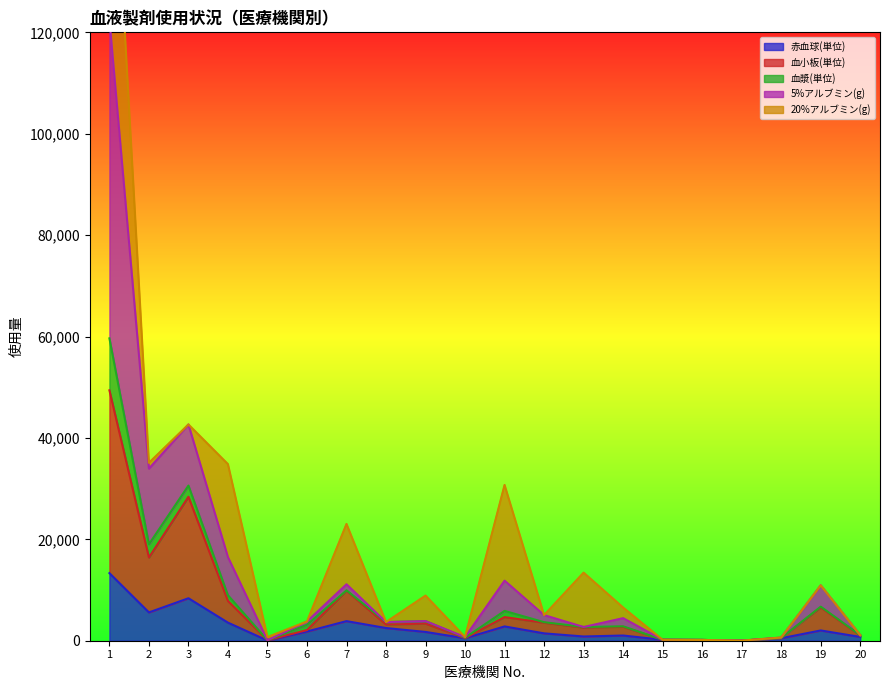

Which category has the lowest value in the 赤血球(単位) series?

17